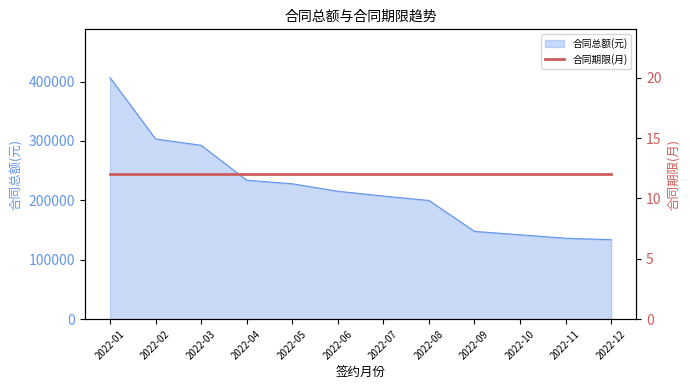

Rank the categories by value from highest to lowest.

2022-01, 2022-02, 2022-03, 2022-04, 2022-05, 2022-06, 2022-07, 2022-08, 2022-09, 2022-10, 2022-11, 2022-12